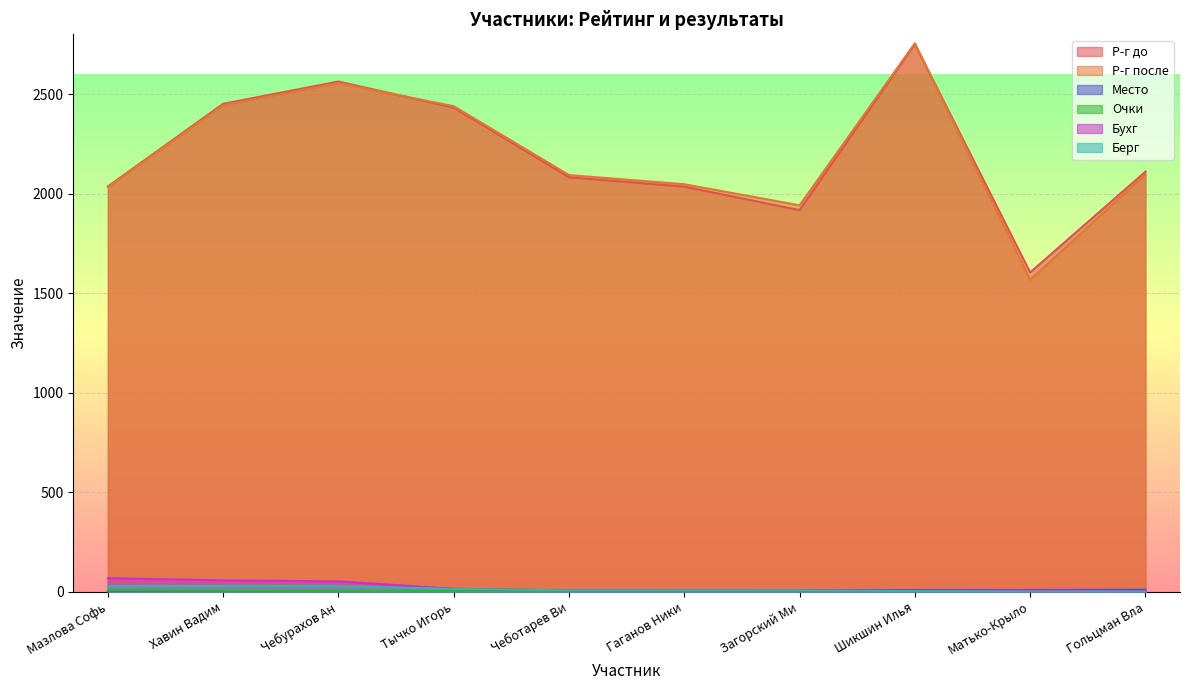

At which category does the chart reach its peak across all series?

Шикшин Илья